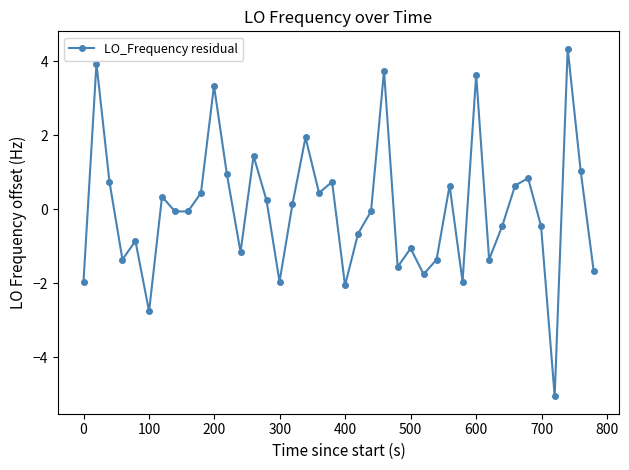

How many series are shown in this chart?

1